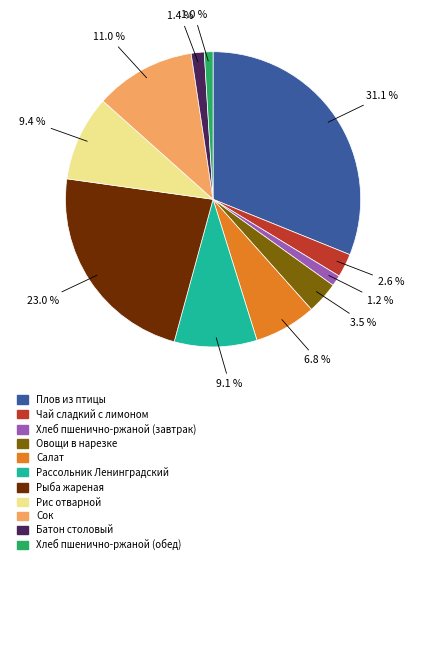

Does any single category account for the majority?

No